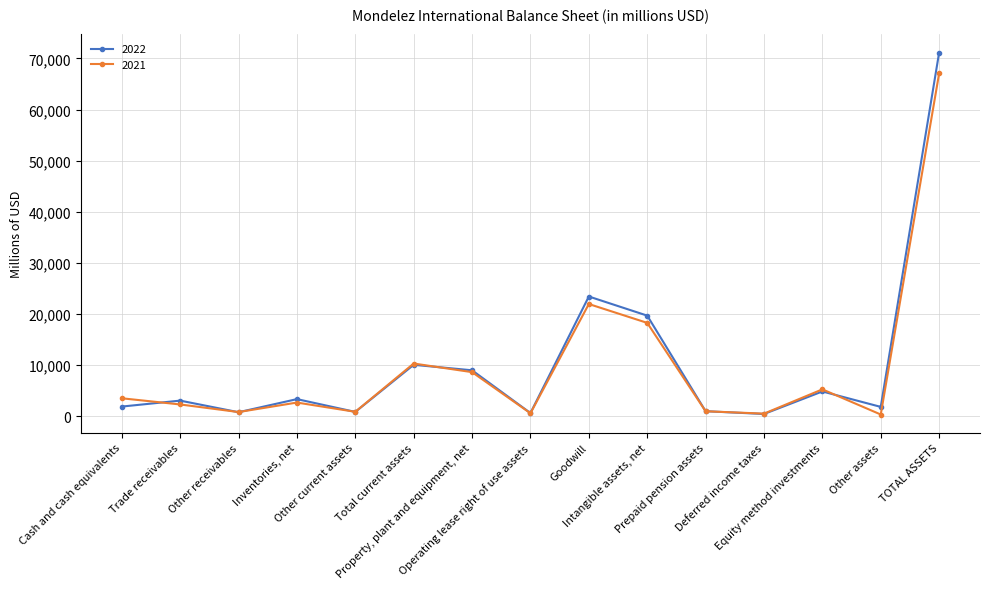

List the series in order of their peak value, highest first.

2022, 2021